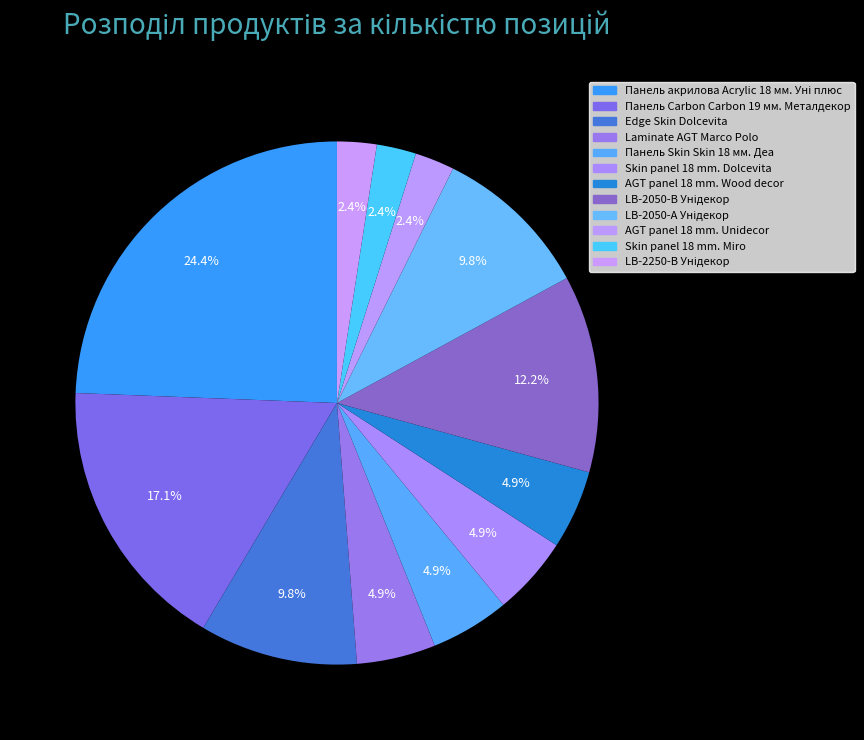

How much of the chart is everything except LB-2050-А Унідекор?

90.2%